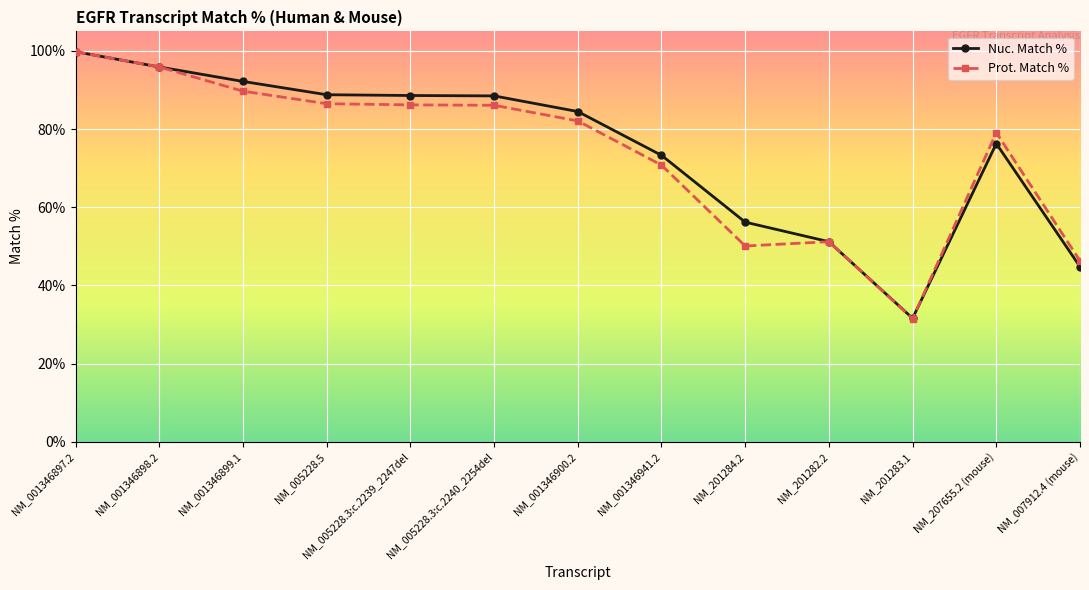

What is the difference between the highest and lowest values at NM_207655.2 (mouse)?

2.8